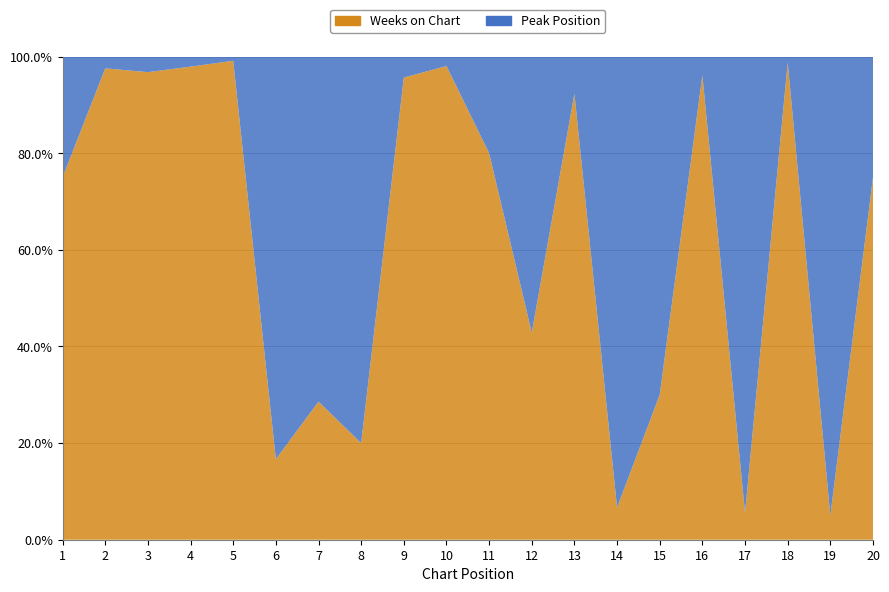

Reading left to right, what are all the values shown in this chart?

Weeks on Chart: 3	40	30	47	113	1	2	2	22	50	8	3	12	1	3	25	1	80	1	12
Peak Position: 1	1	1	1	1	5	5	8	1	1	2	4	1	14	7	1	17	1	19	4